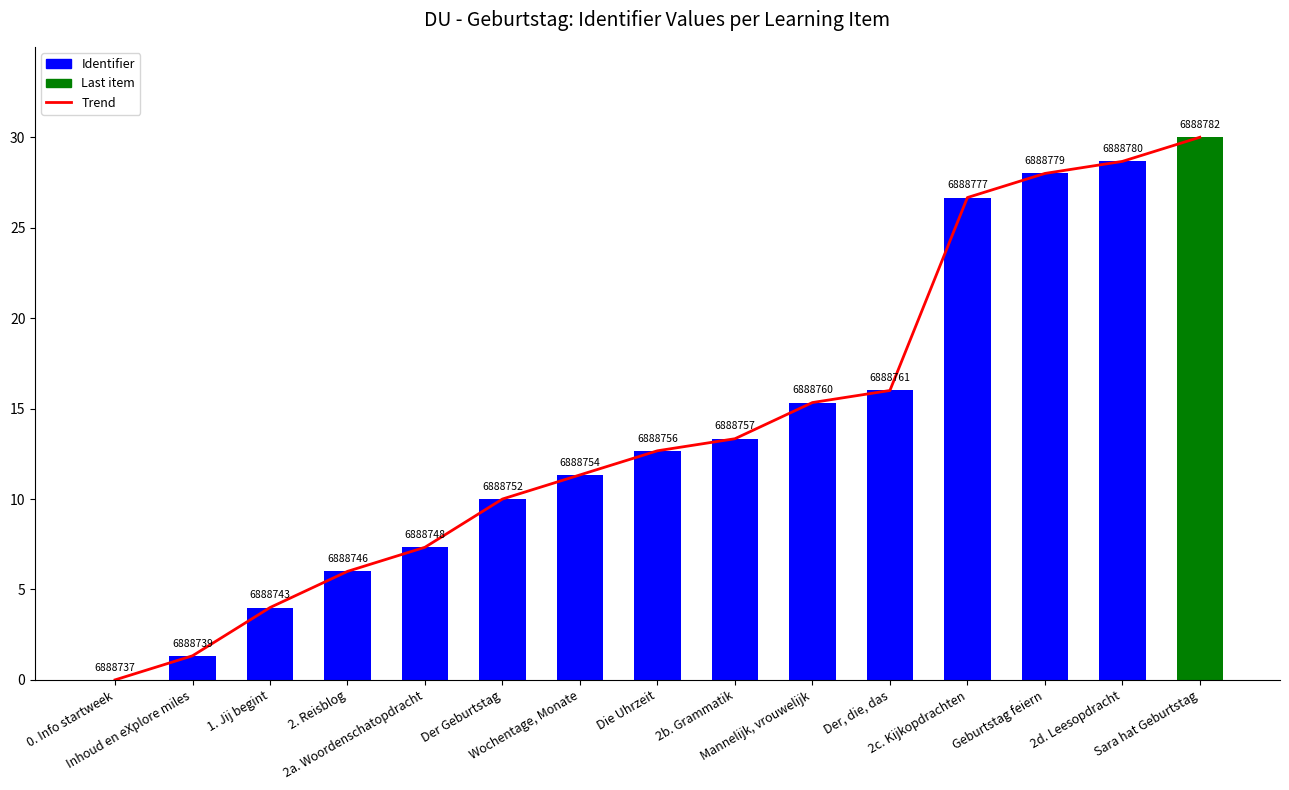

Reading left to right, list all the values displayed in this chart.

Trend: 0.0	1.3	4.0	6.0	7.3	10.0	11.3	12.7	13.3	15.3	16.0	26.7	28.0	28.7	30.0
Identifier (normalized): 0.0	1.3	4.0	6.0	7.3	10.0	11.3	12.7	13.3	15.3	16.0	26.7	28.0	28.7	30.0